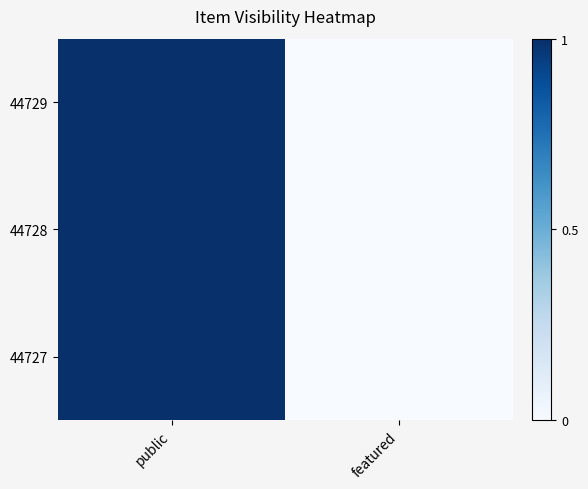

Which series has the largest range (max minus min)?

44729